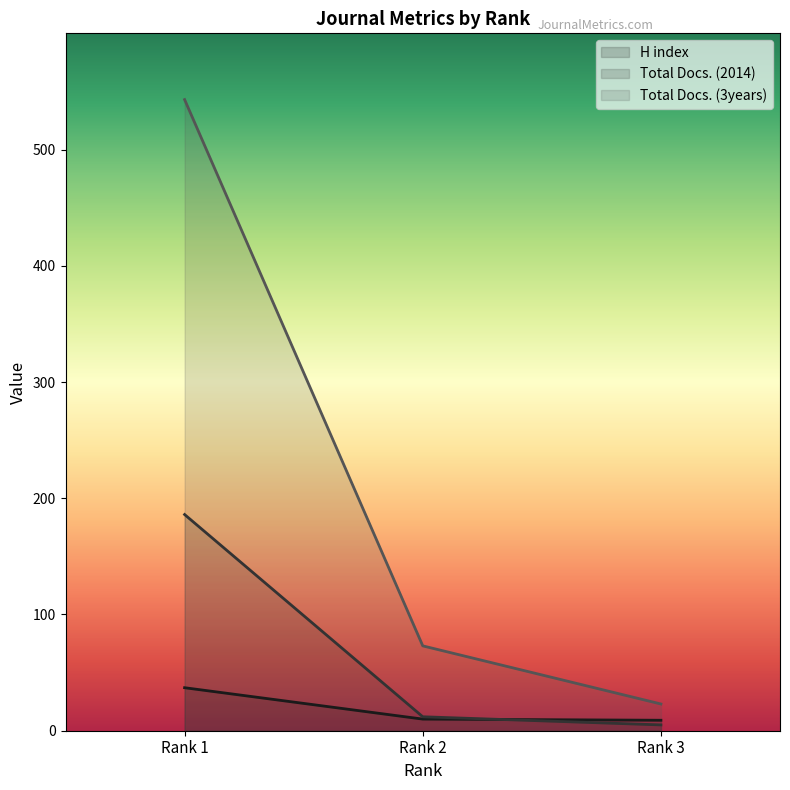

What are all the series names shown in the legend?

H index, Total Docs. (2014), Total Docs. (3years)